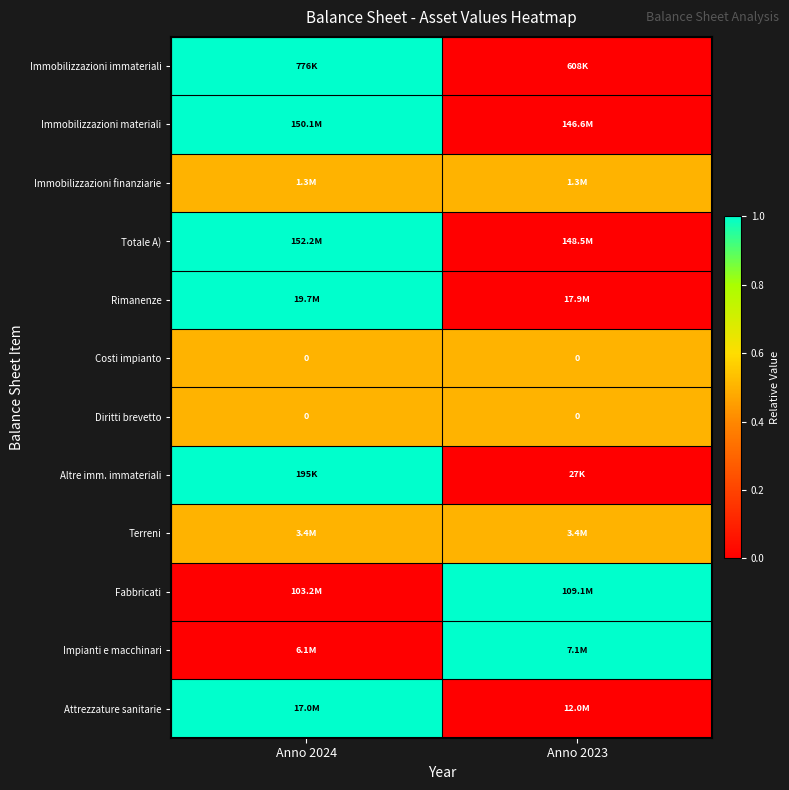

How many series are shown in this chart?

12